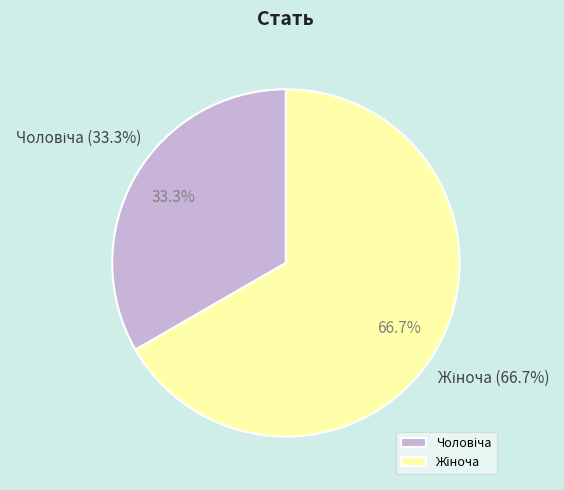

To the nearest percent, what percentage of the pie is Чоловіча?

33%